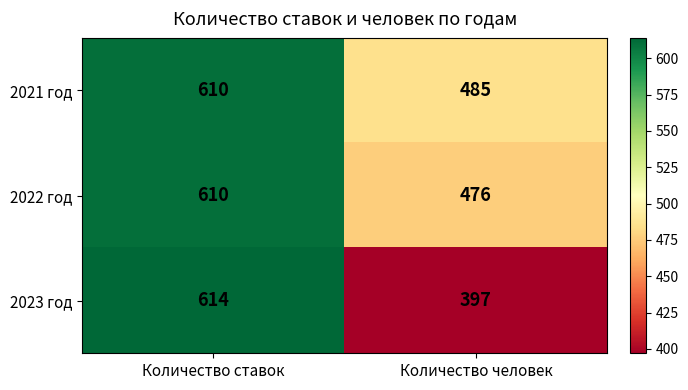

Between Количество ставок and Количество человек, which series saw the biggest shift?

2023 год